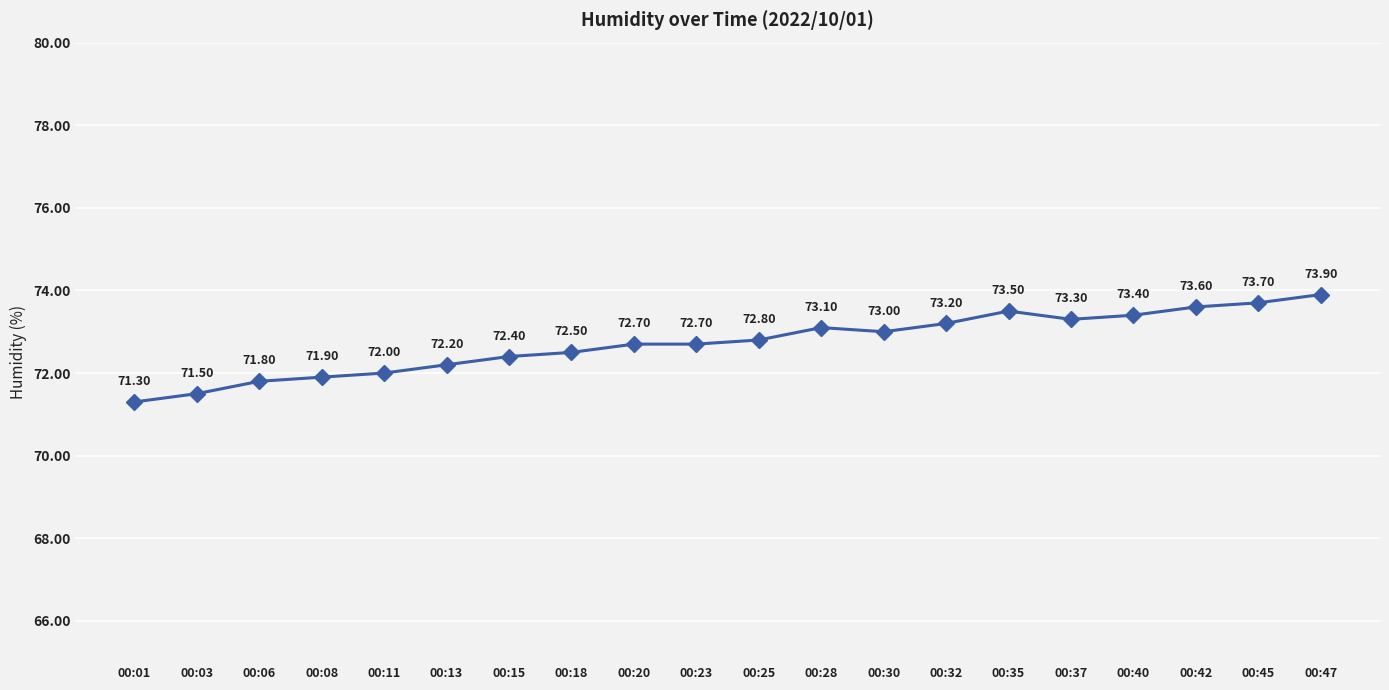

Reading left to right, what are all the values shown in this chart?

71.3	71.5	71.8	71.9	72.0	72.2	72.4	72.5	72.7	72.7	72.8	73.1	73.0	73.2	73.5	73.3	73.4	73.6	73.7	73.9